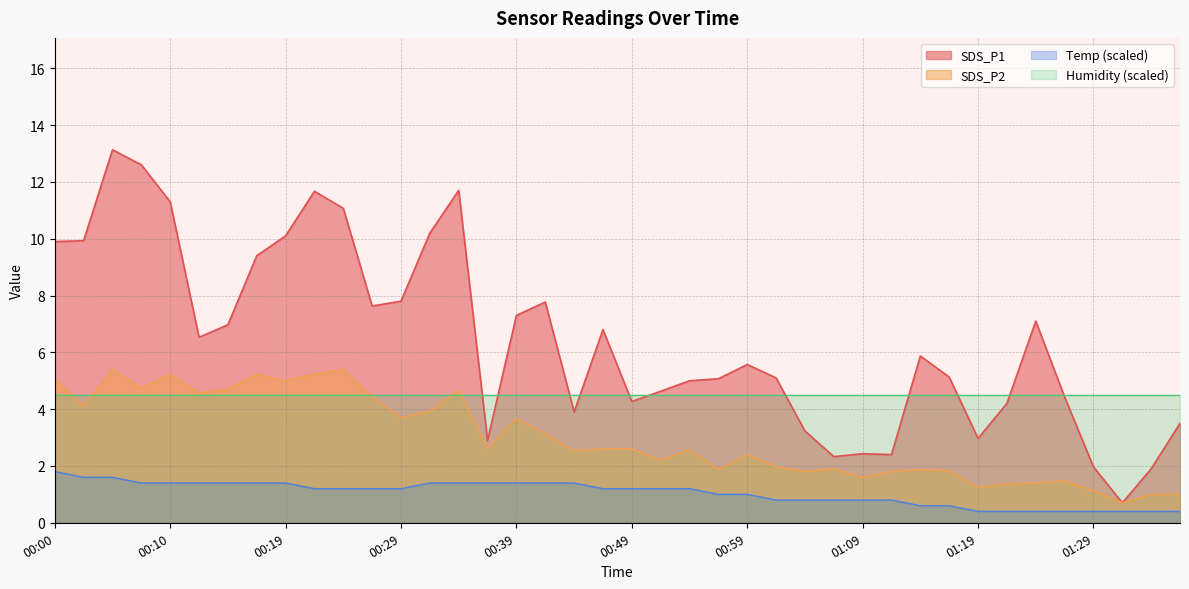

What is the minimum value shown in the chart?

0.4